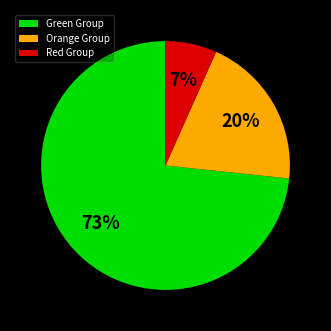

To the nearest percent, what is the average slice percentage?

33%